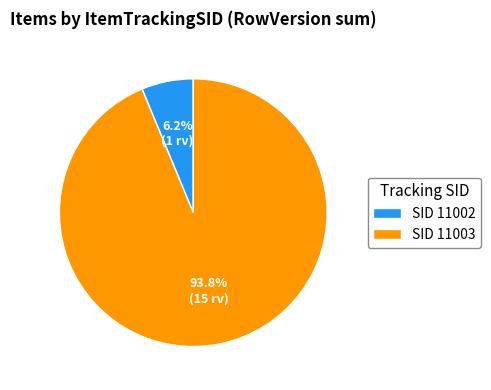

Which category has the biggest portion of the pie?

SID 11003